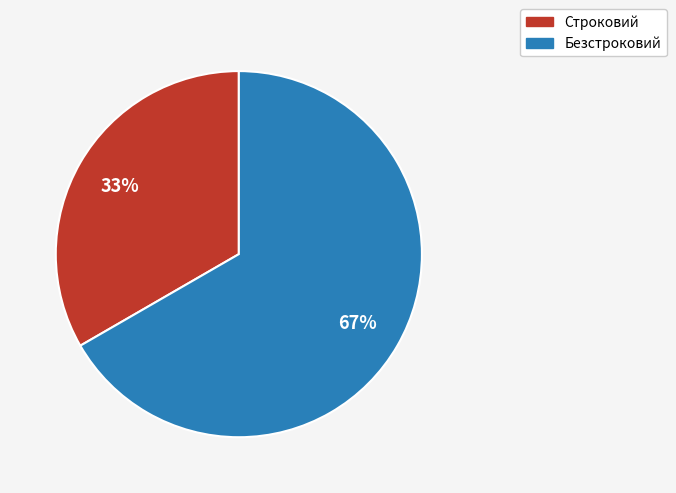

What is the ratio of the value at Строковий to the value at Безстроковий?

0.5